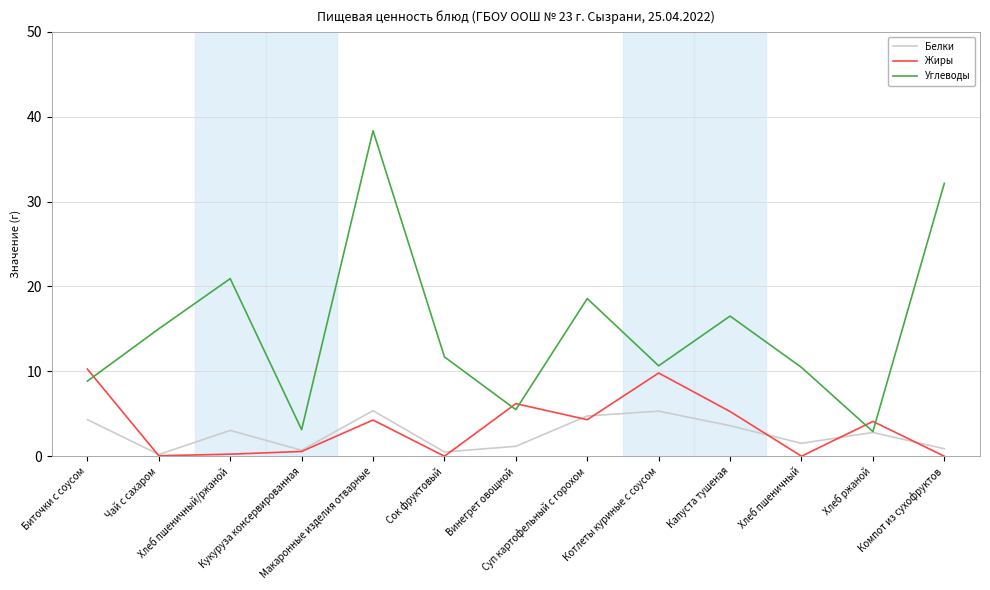

Where does the Жиры series first go above 4?

Биточки с соусом